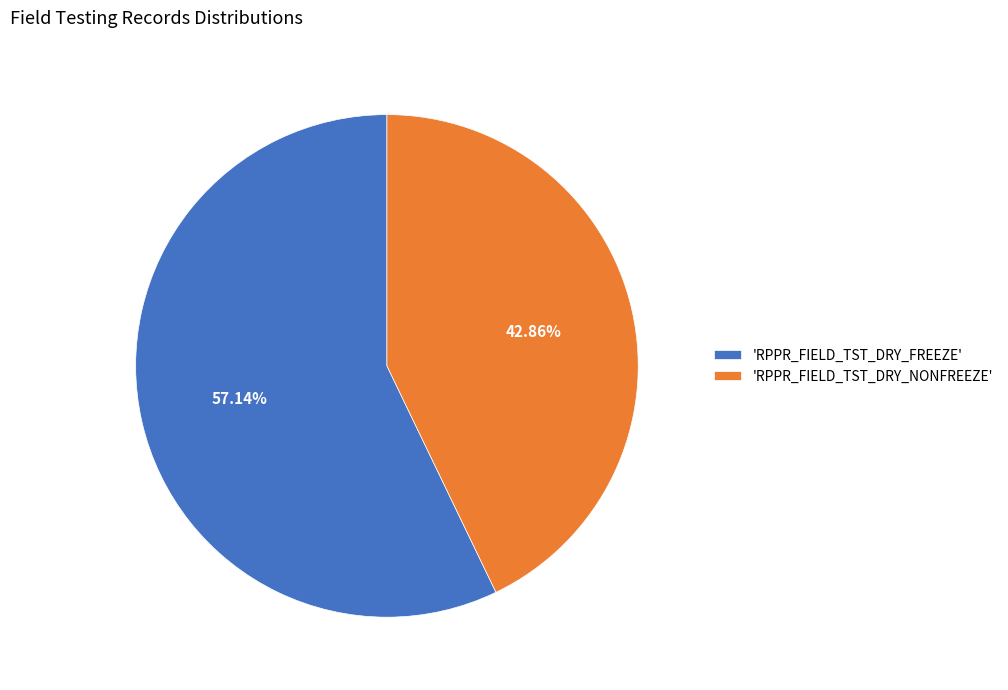

What is the largest slice in the pie chart?

'RPPR_FIELD_TST_DRY_FREEZE'